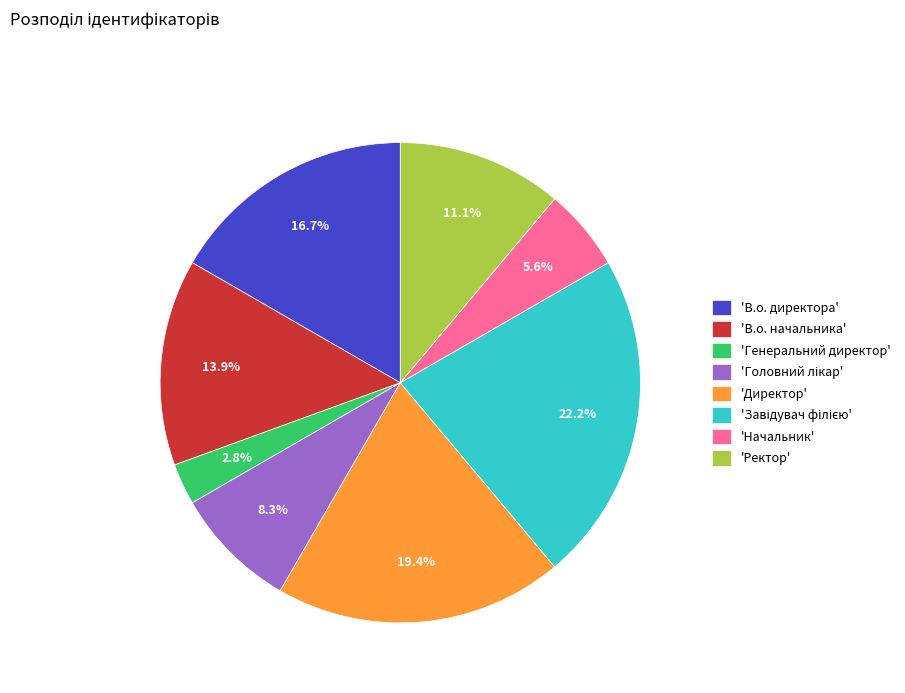

Is there a majority slice in this chart?

No